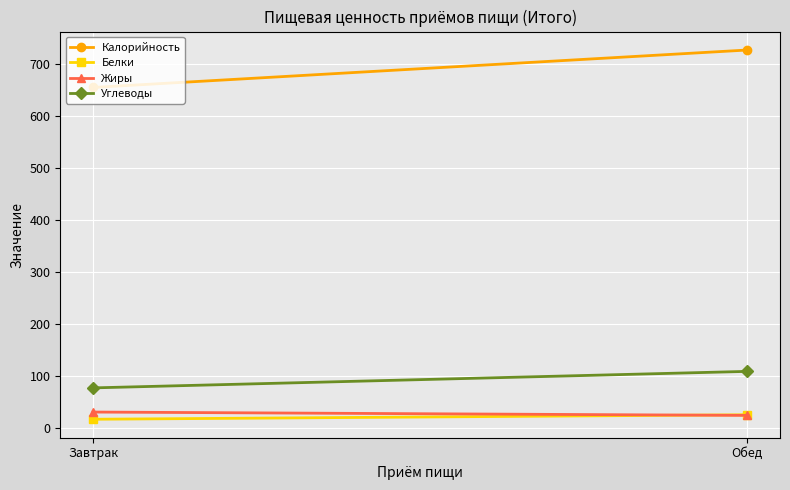

Is it true that Калорийность equals 654.1 at Завтрак?

True